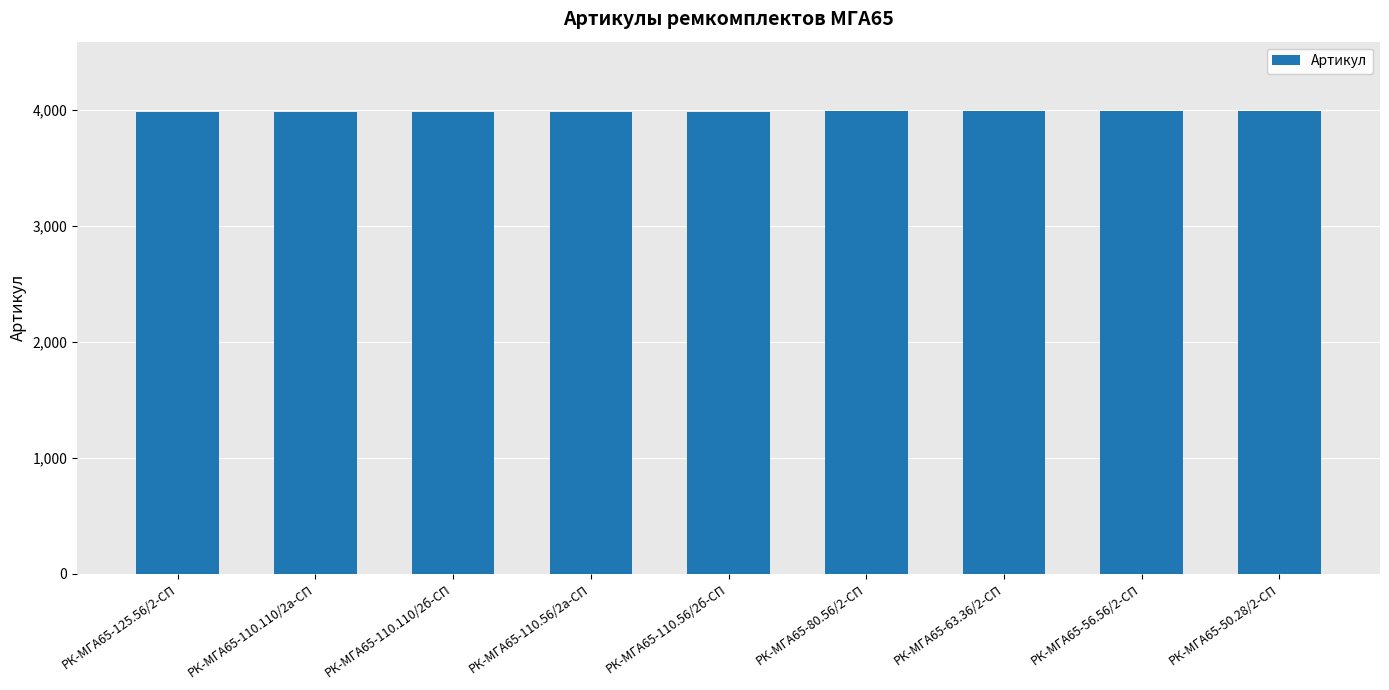

How many series are shown in this chart?

1